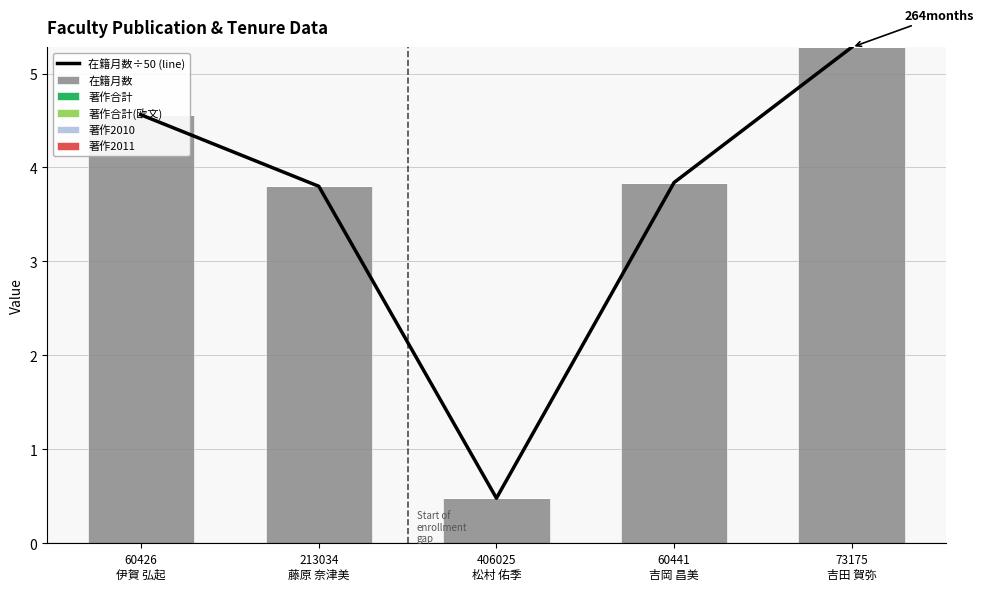

At how many categories does at least one series exceed 0?

5